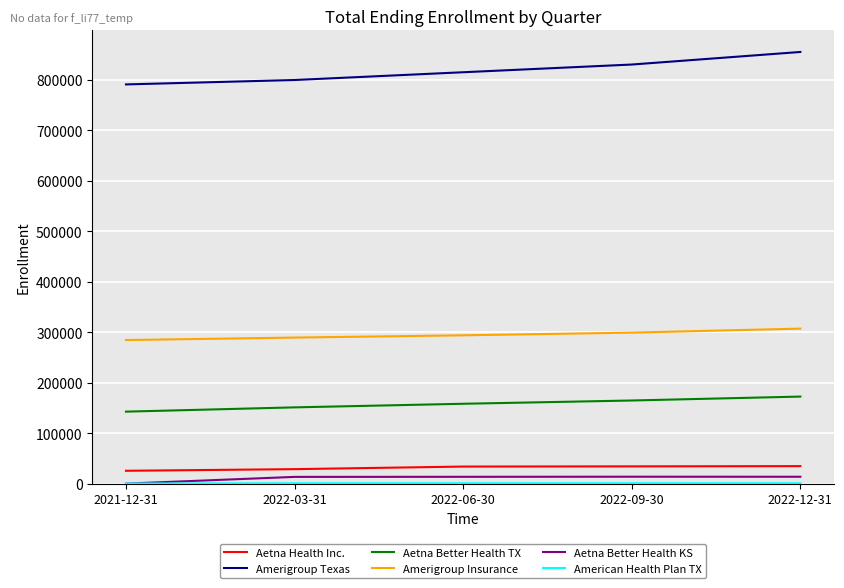

Does the chart display data point markers on the line(s)?

No